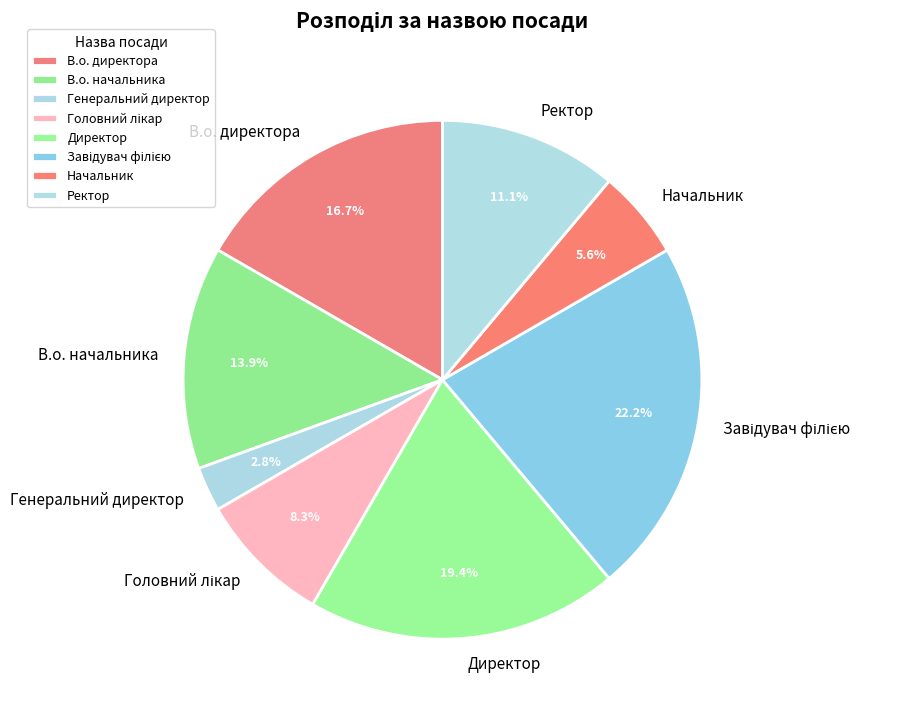

Is there a majority slice in this chart?

No